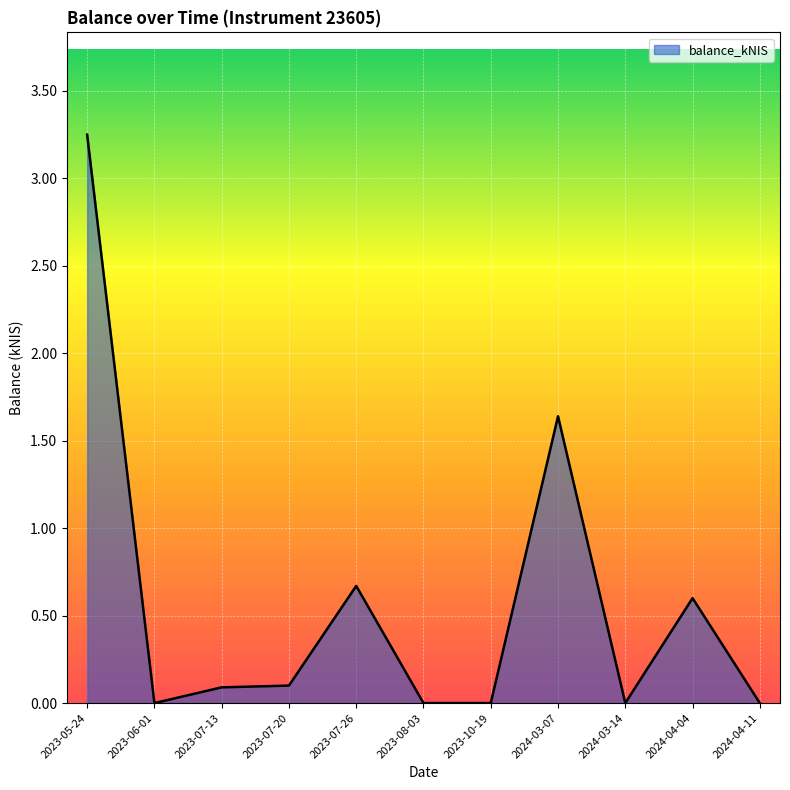

At which category does the chart reach its peak across all series?

2023-05-24